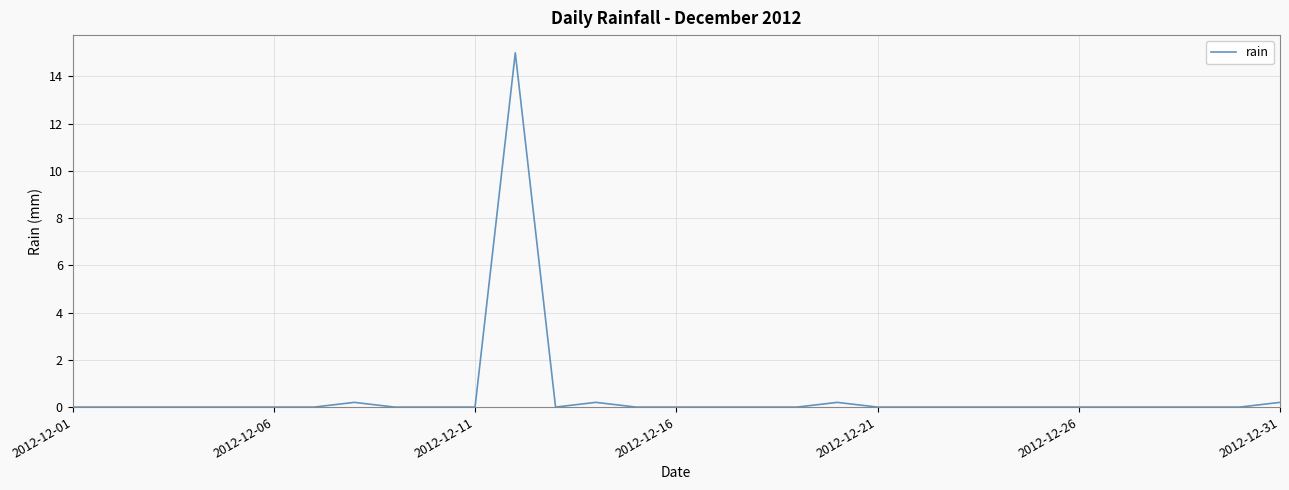

What is the maximum value shown in the chart?

15.0